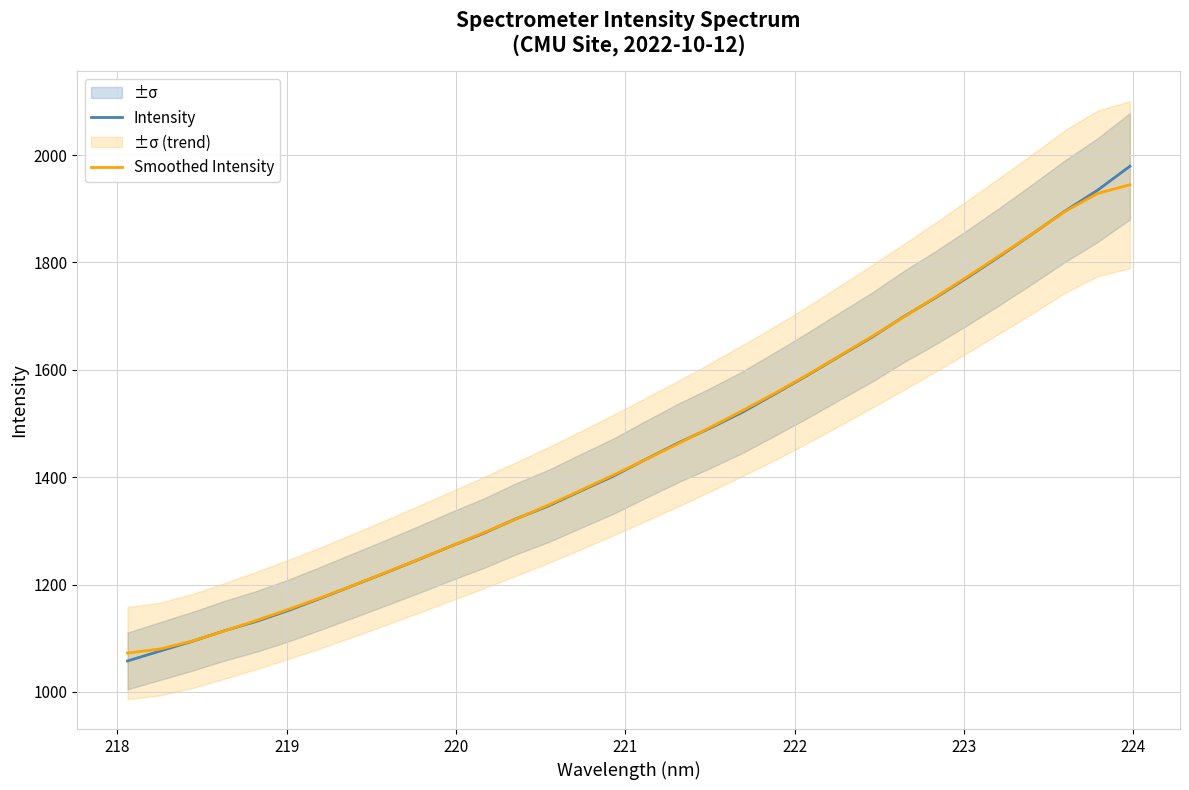

Reading left to right, list all the values displayed in this chart.

Intensity: 1057.6	1076.0	1094.3	1114.0	1131.7	1152.4	1175.2	1198.9	1222.5	1246.8	1271.6	1295.4	1322.4	1346.2	1374.2	1401.5	1432.7	1463.2	1491.2	1520.8	1554.7	1589.1	1625.0	1660.3	1699.2	1735.0	1773.0	1812.8	1854.0	1896.1	1934.7	1979.3
Smoothed Intensity: 1072.3	1079.9	1094.7	1113.7	1133.5	1154.4	1176.1	1199.1	1223.0	1247.0	1271.7	1296.5	1322.0	1347.9	1375.4	1403.6	1432.6	1461.9	1492.5	1523.8	1556.1	1590.0	1625.6	1661.7	1698.5	1736.1	1774.8	1814.2	1854.1	1895.4	1928.7	1944.8